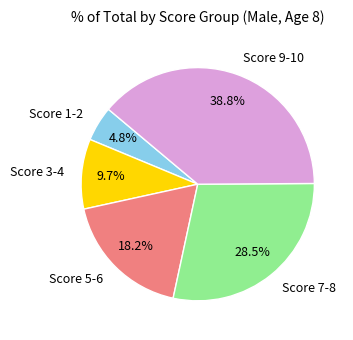

Does any single category account for the majority?

No